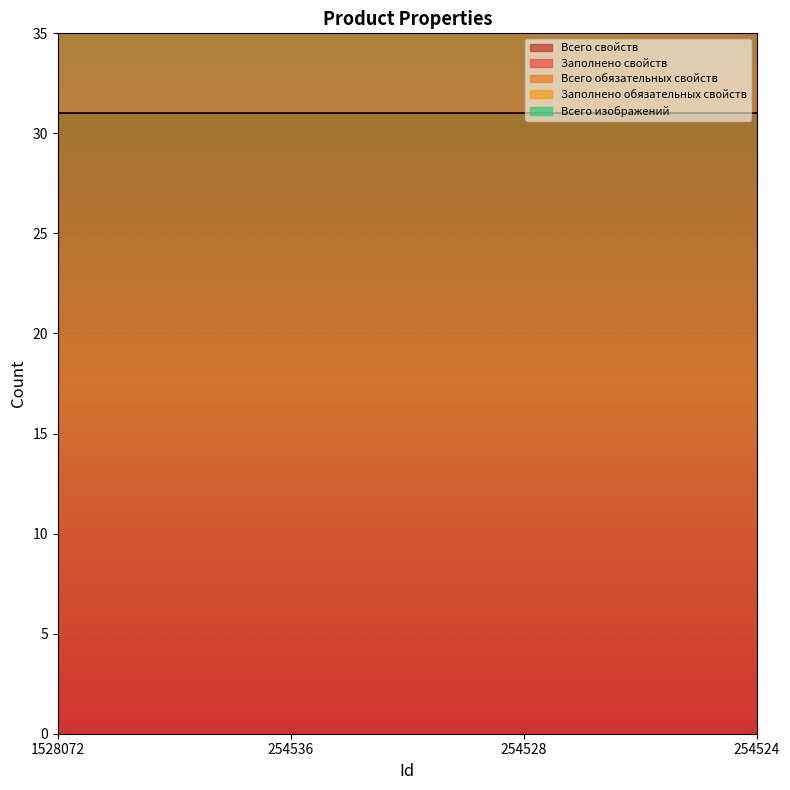

What is the sum of all Всего свойств values?

124